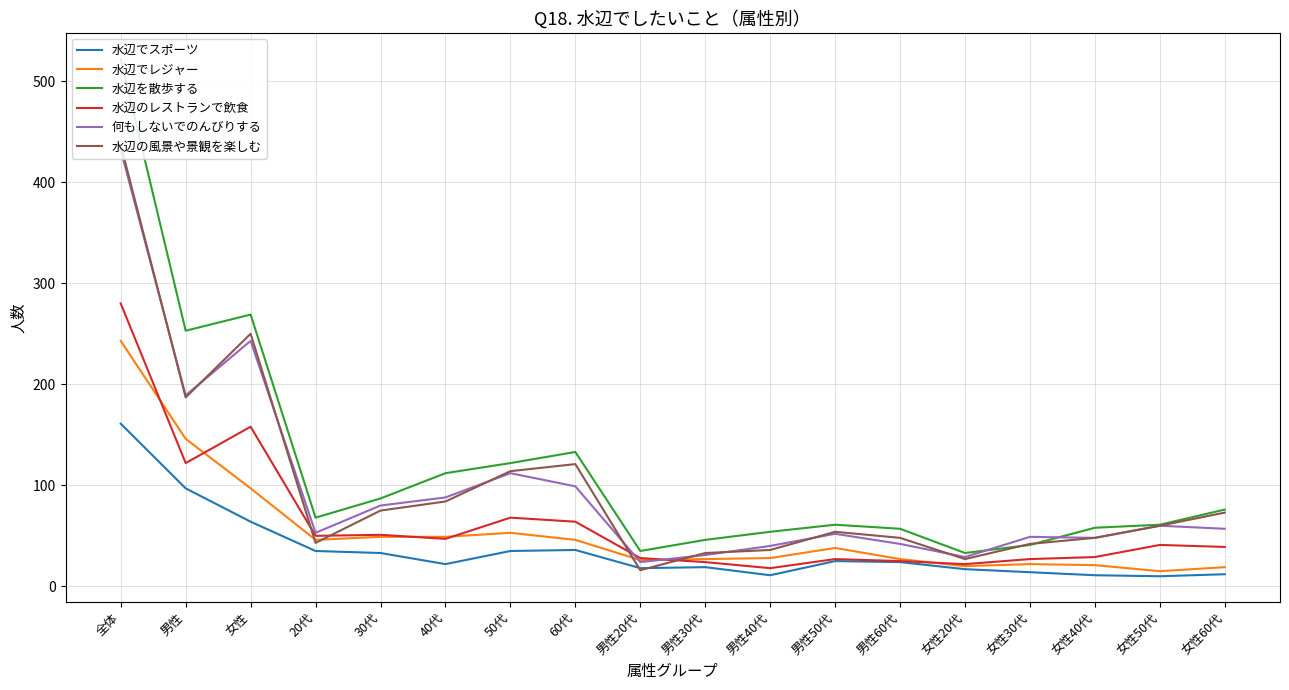

What is the minimum value for 水辺のレストランで飲食?

18